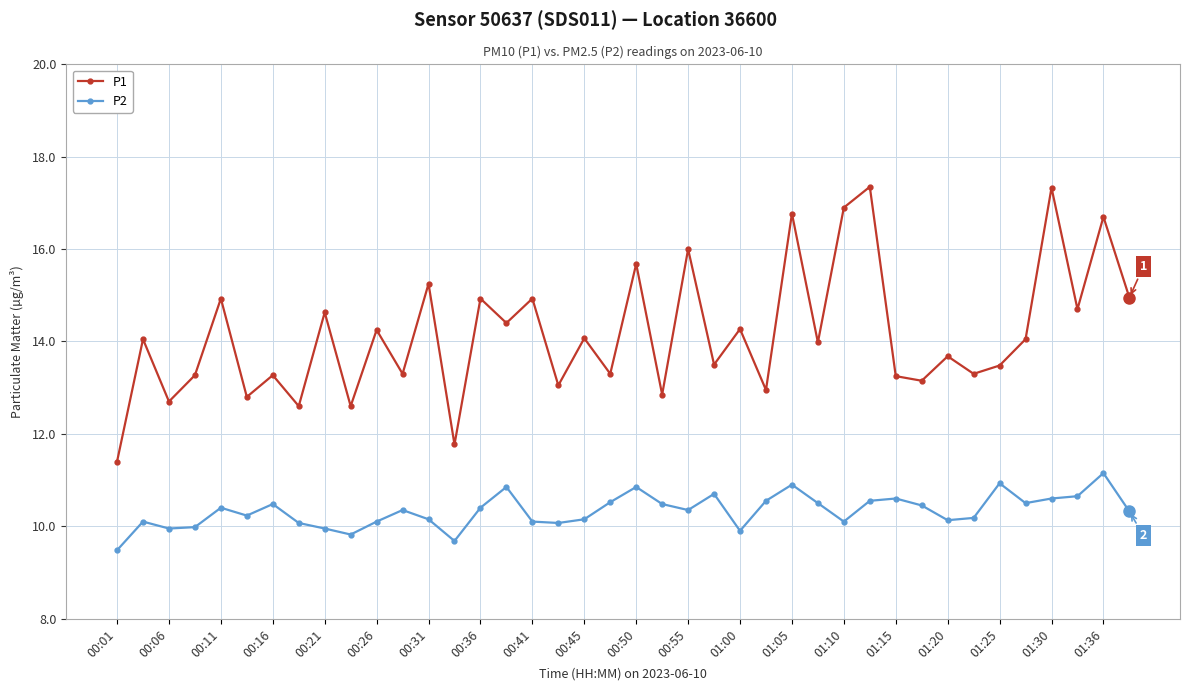

List the series in order of their overall mean, lowest first.

P2, P1